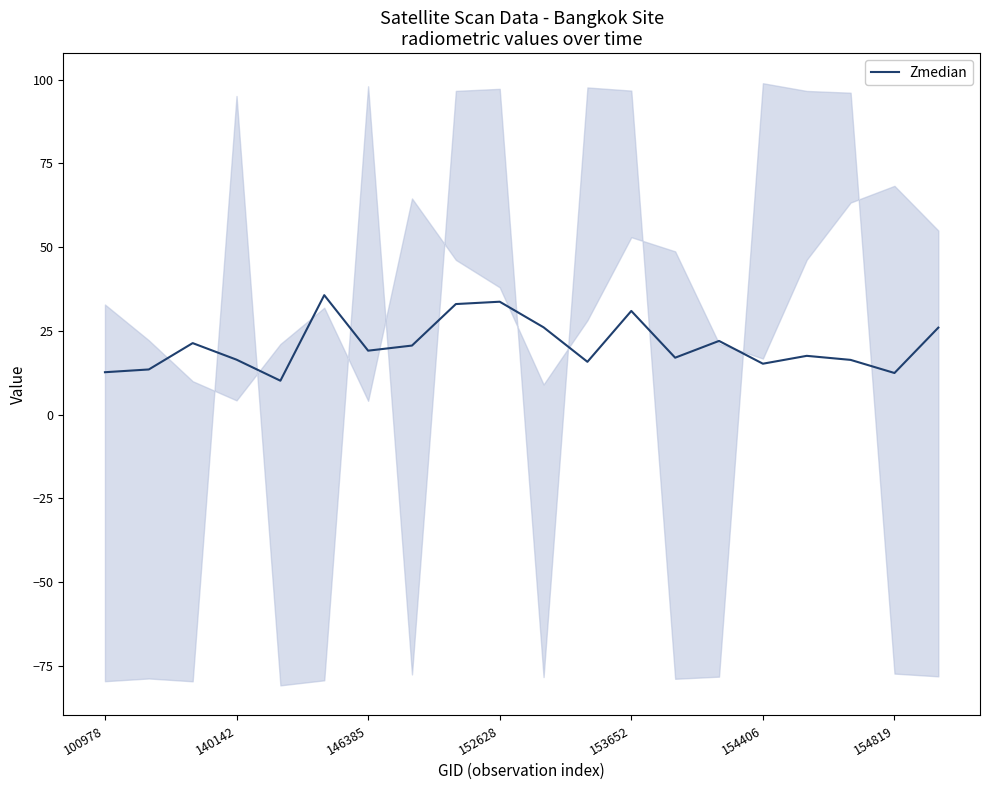

True or false: Zmedian has a value of 54.9 at 153652.

False